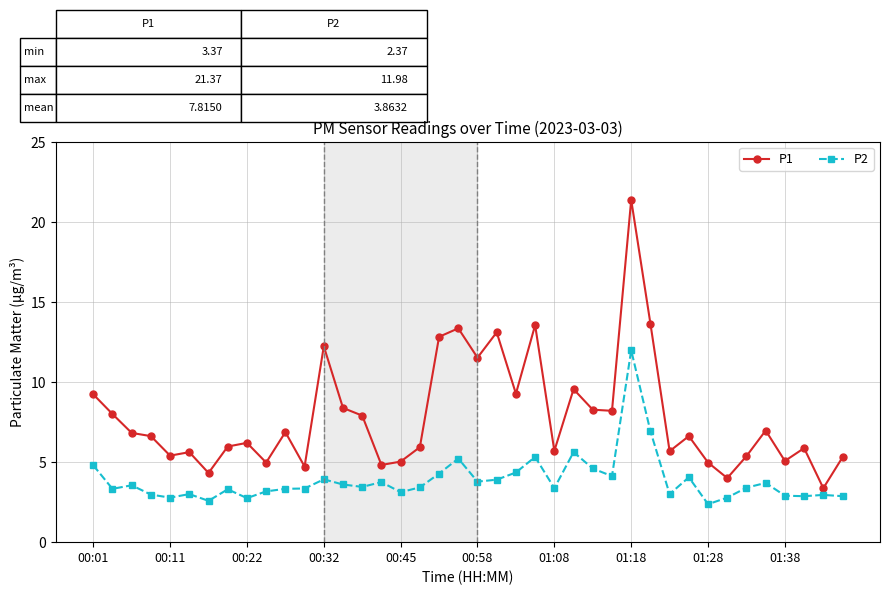

Rank the series by their maximum value, from lowest to highest.

P2, P1